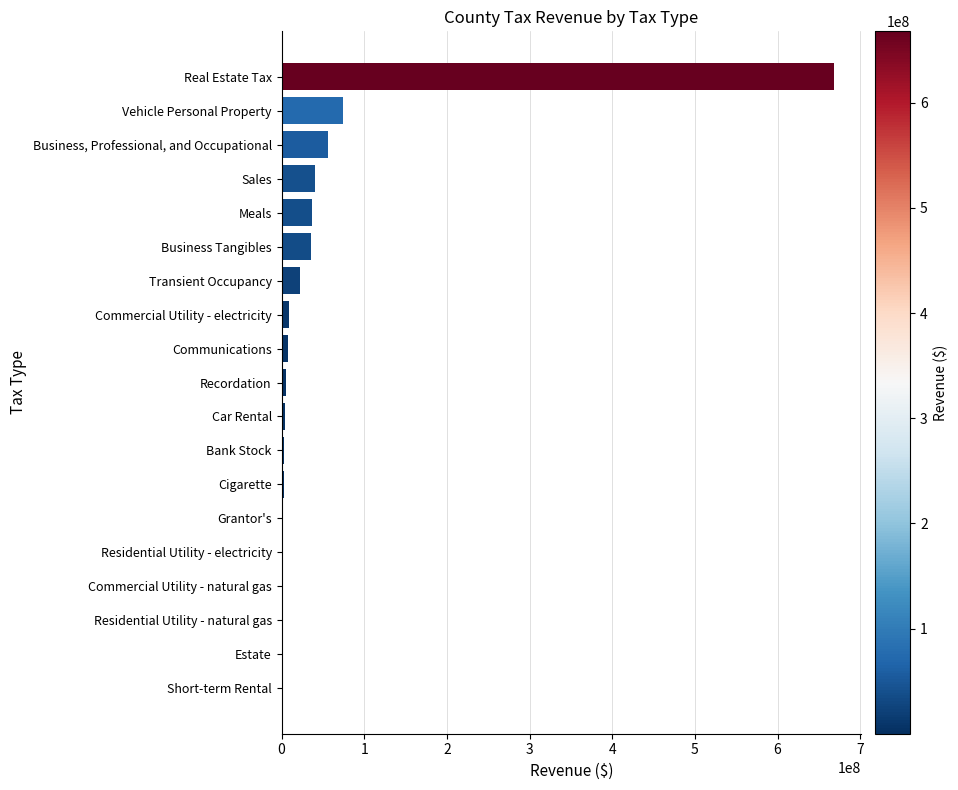

Count the number of data series in this chart.

1